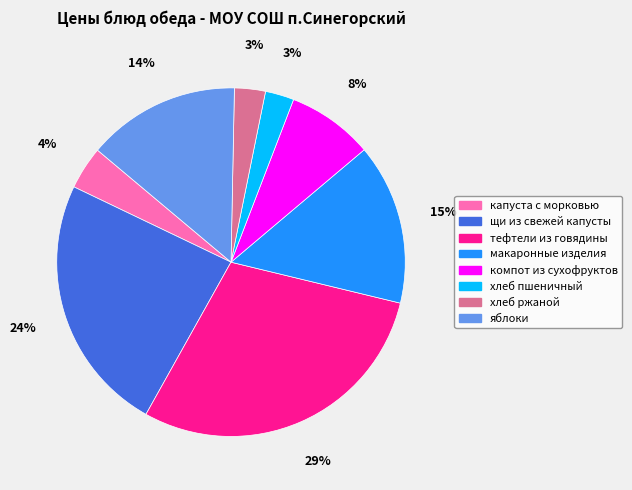

How many slices are in this pie chart?

8